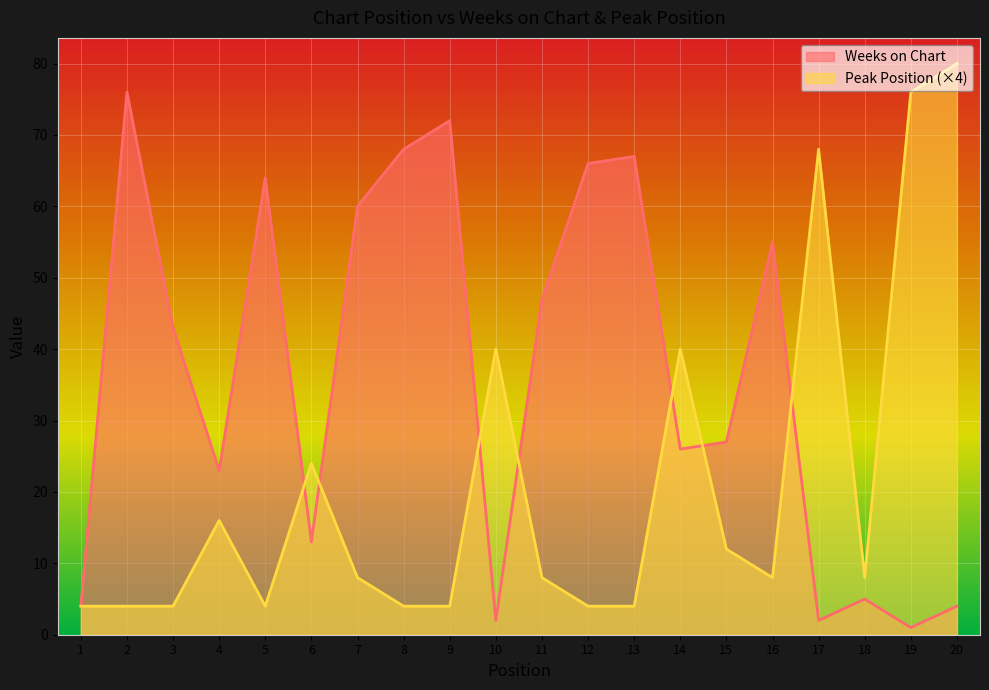

What is the highest value of the Peak Position series?

80